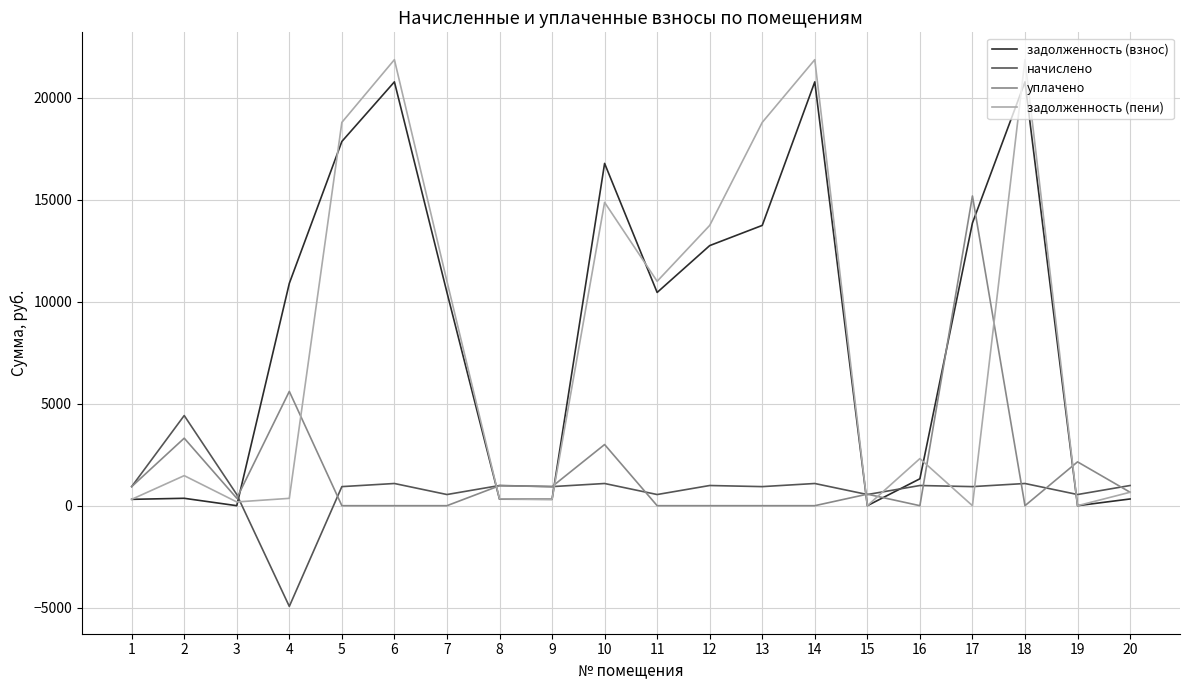

Does the chart display data point markers on the line(s)?

No